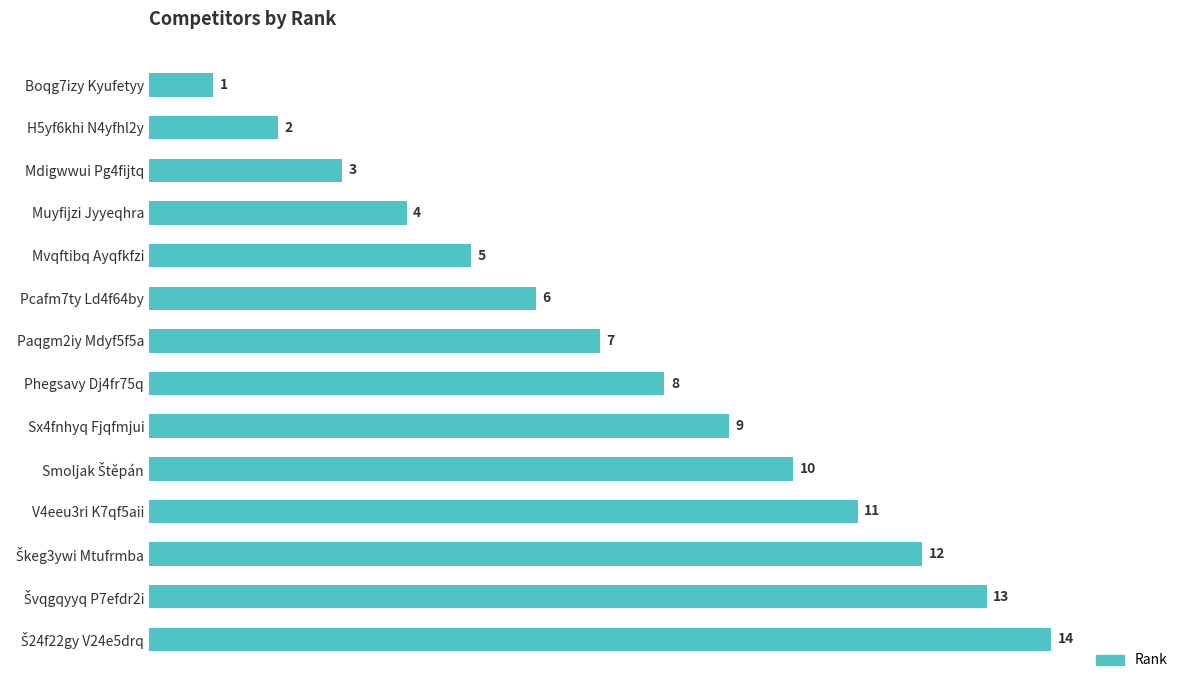

Read the value at Phegsavy Dj4fr75q.

8